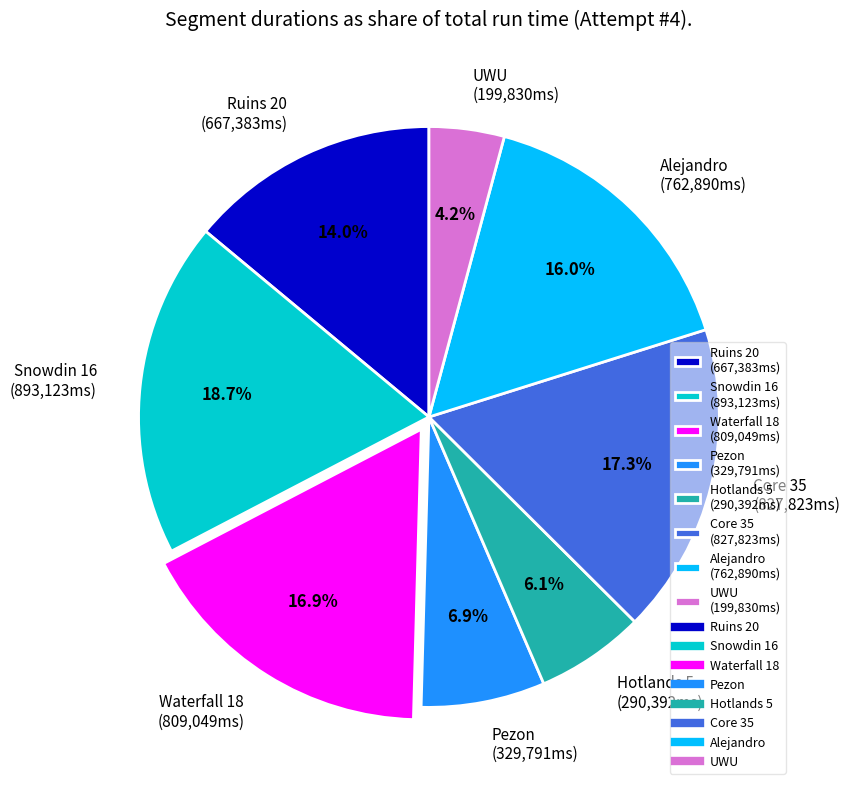

The Snowdin 16 slice represents 4% of the pie. True or false?

False